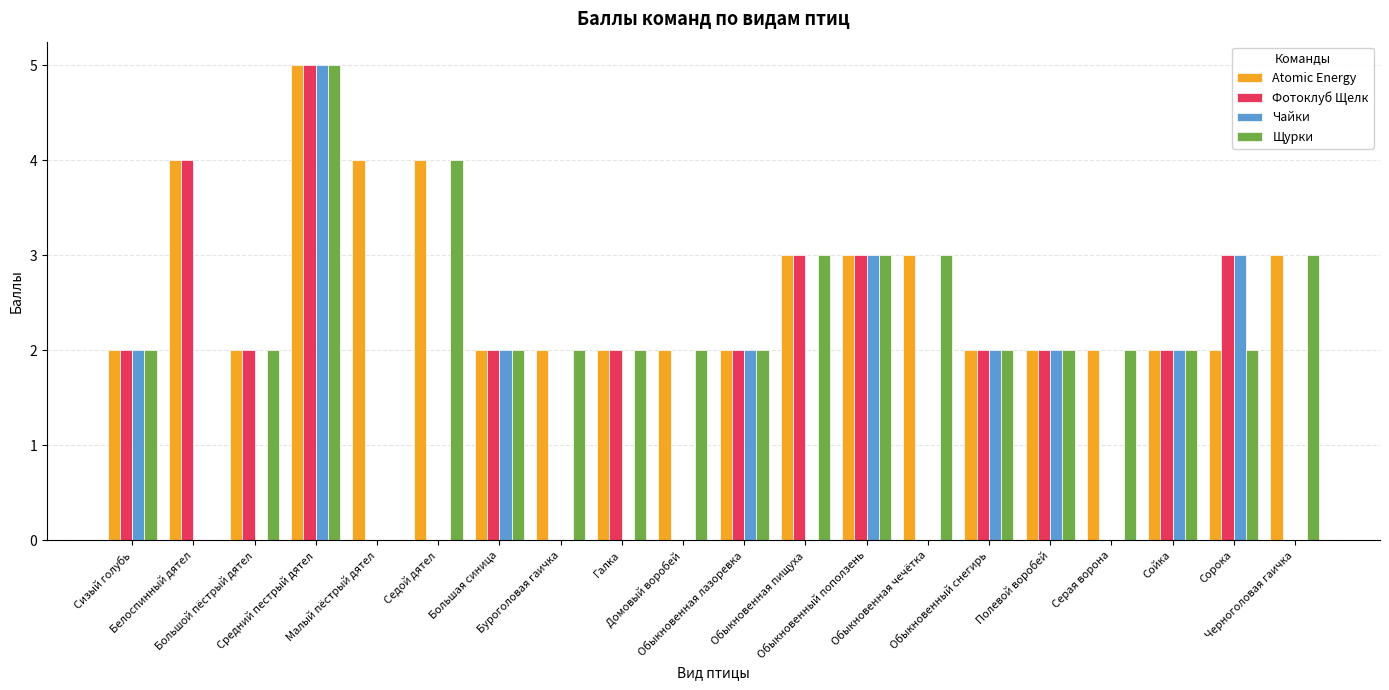

Which series has the largest total across all categories?

Atomic Energy